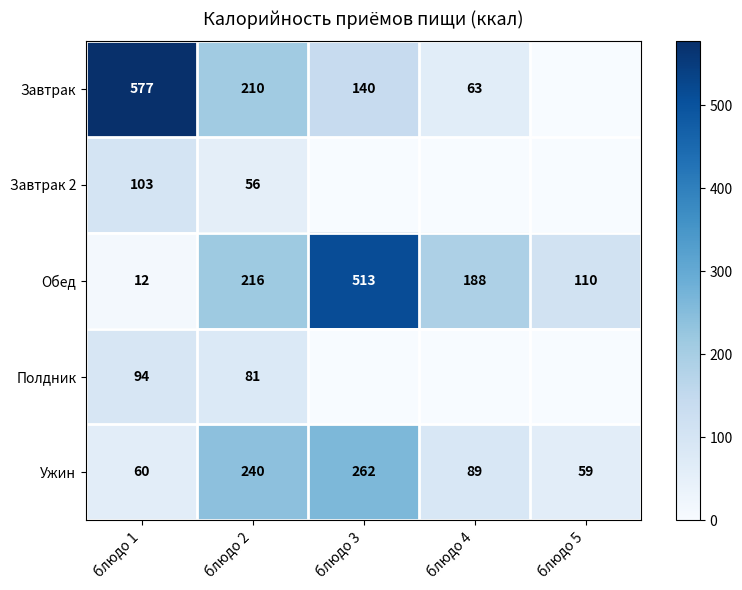

List the labels in order of Ужин value, smallest first.

блюдо 5, блюдо 1, блюдо 4, блюдо 2, блюдо 3